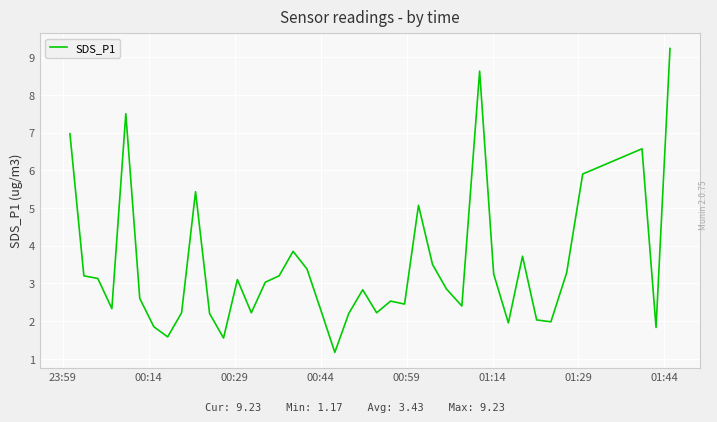

What is the smallest value displayed?

1.2